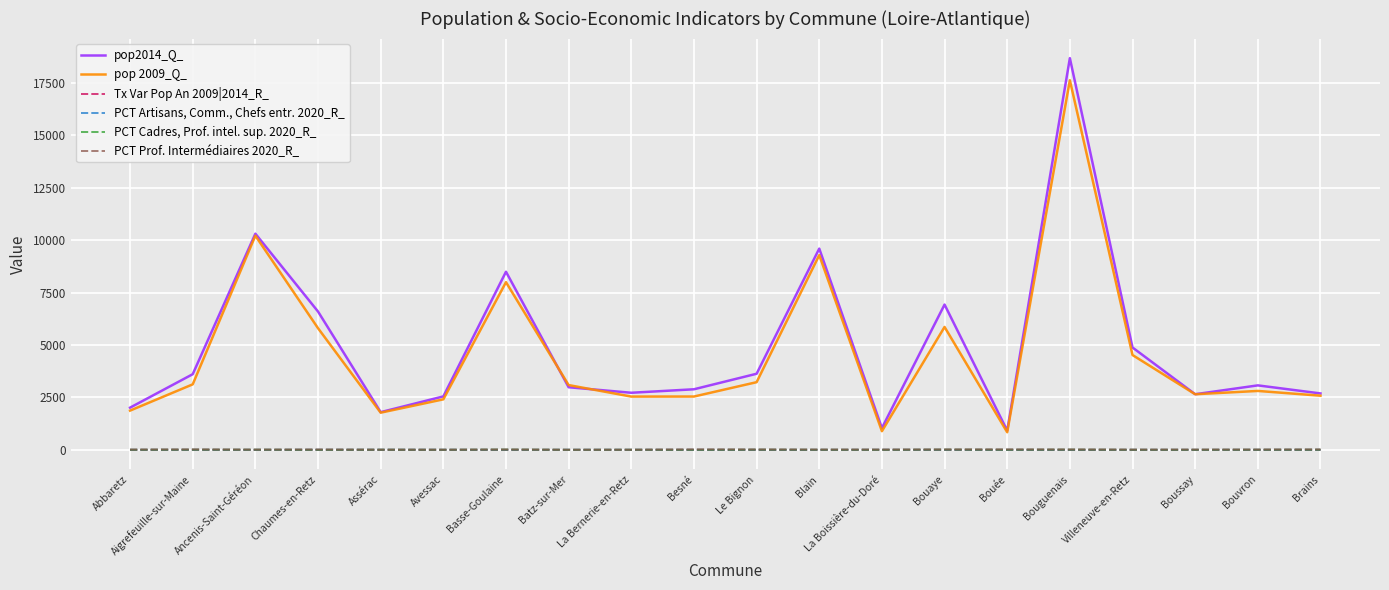

Is the value of PCT Artisans, Comm., Chefs entr. 2020_R_ at Boussay greater than the value of pop2014_Q_ at Besné?

No